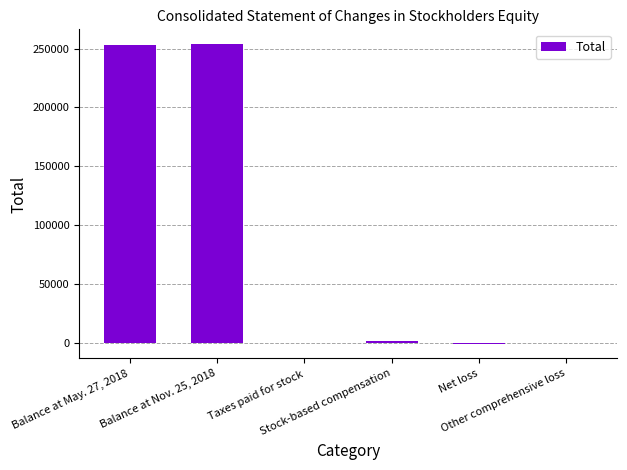

What is the ratio of the value at Balance at Nov. 25, 2018 to the value at Stock-based compensation?

152.2